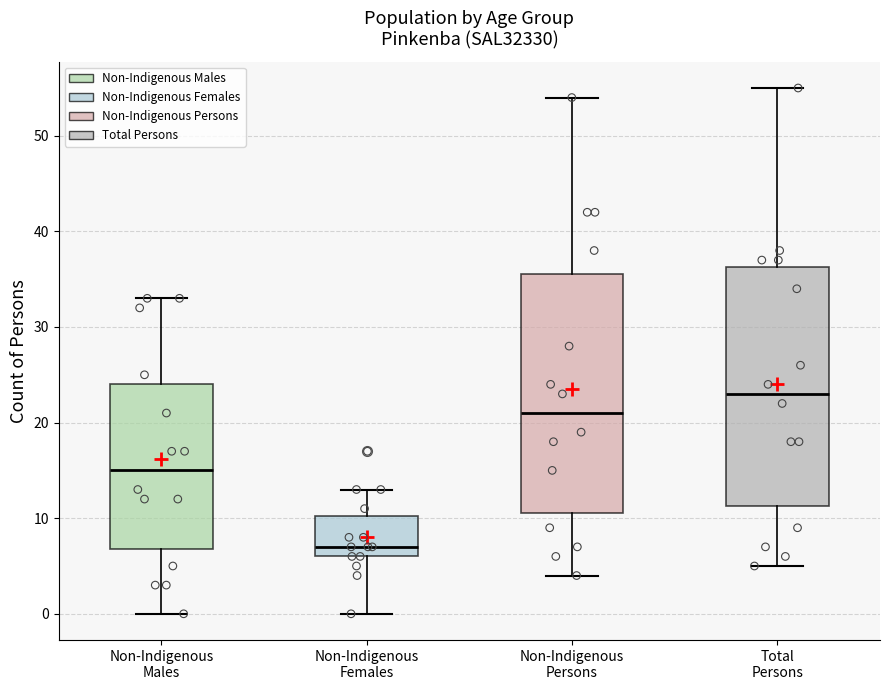

Reading left to right, read every box against the y-axis: the position of its median line, the range the box covers, and the ends of its whiskers. The values are not printed on the chart, so give them approximately, as read against the axis.

Non-Indigenous Males: median 15, box 7 to 24, whiskers 0 to 33
Non-Indigenous Females: median 7, box 6 to 10, whiskers 0 to 13
Non-Indigenous Persons: median 21, box 11 to 36, whiskers 4 to 54
Total Persons: median 23, box 11 to 36, whiskers 5 to 55